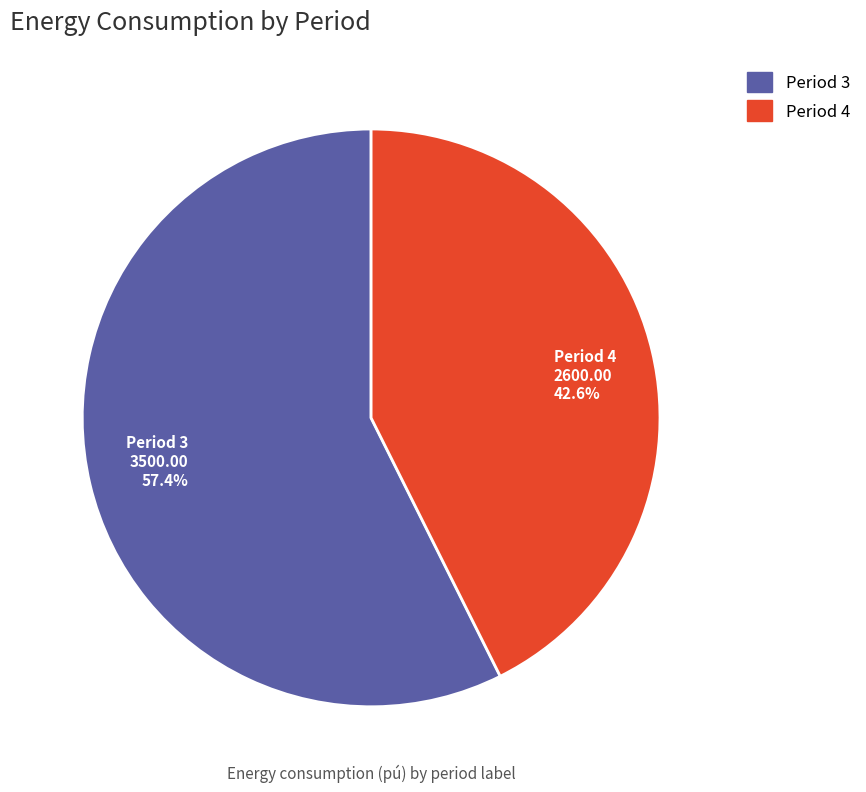

Is the sum of Period 4 2600.00 42.6% and Period 3 3500.00 57.4% greater than half?

Yes